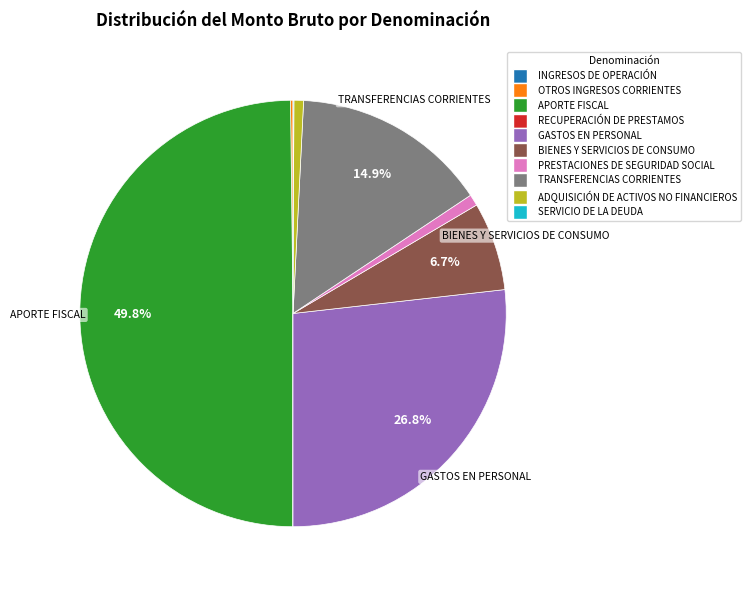

To the nearest percent, what is the average slice percentage?

10%